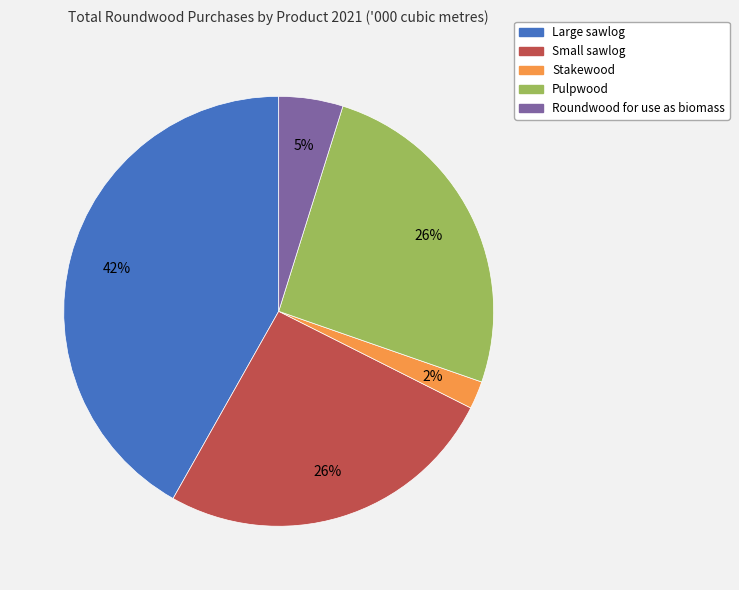

To the nearest percent, what is the difference between the Stakewood and Large sawlog slice percentages?

40%